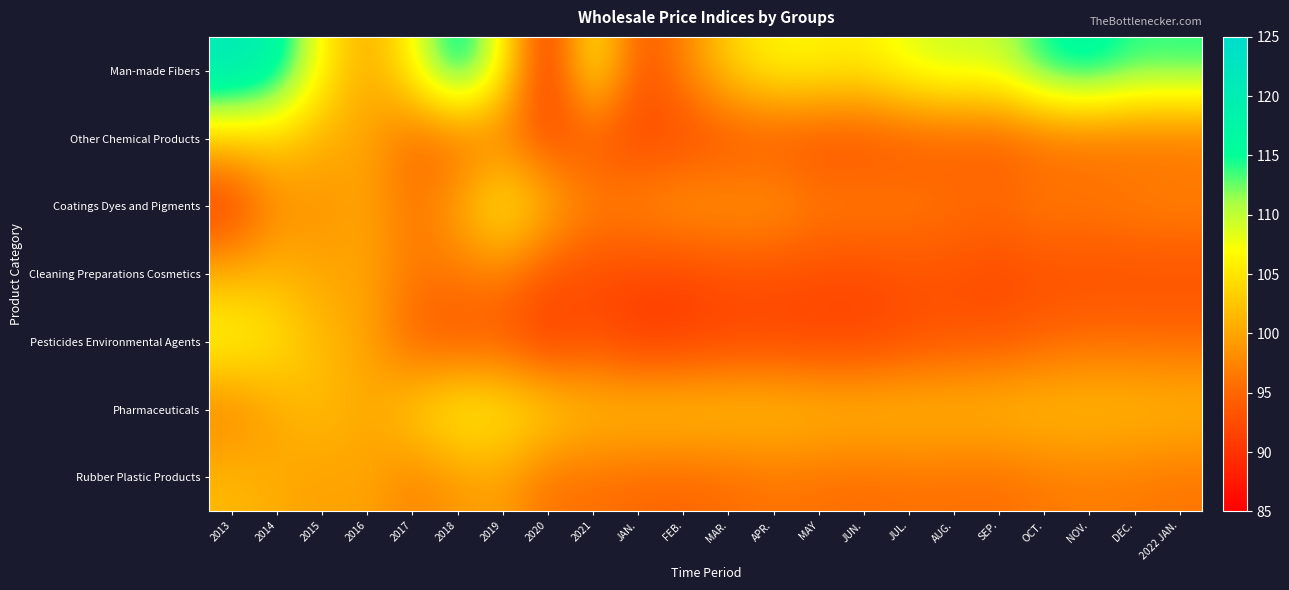

Reading right to left, extract all data points from this chart.

Man-made Fibers: 2022 JAN.=114.4	DEC.=114.2	NOV.=117.2	OCT.=115.4	SEP.=109.7	AUG.=110.0	JUL.=108.5	JUN.=105.9	MAY=106.5	APR.=106.5	MAR.=103.5	FEB.=97.2	JAN.=93.2	2021=107.3	2020=89.0	2019=107.2	2018=118.2	2017=106.6	2016=100.0	2015=106.4	2014=118.1	2013=121.1
Other Chemical Products: 2022 JAN.=95.1	DEC.=95.1	NOV.=95.0	OCT.=94.7	SEP.=93.6	AUG.=93.7	JUL.=93.3	JUN.=92.6	MAY=92.6	APR.=93.1	MAR.=93.0	FEB.=92.4	JAN.=91.9	2021=93.4	2020=92.9	2019=96.3	2018=95.0	2017=95.1	2016=100.0	2015=100.7	2014=103.2	2013=103.1
Coatings Dyes and Pigments: 2022 JAN.=97.7	DEC.=97.4	NOV.=96.8	OCT.=97.1	SEP.=95.9	AUG.=96.3	JUL.=96.8	JUN.=97.2	MAY=97.1	APR.=99.1	MAR.=98.9	FEB.=99.2	JAN.=98.0	2021=97.5	2020=101.5	2019=106.8	2018=100.0	2017=96.1	2016=100.0	2015=98.4	2014=97.9	2013=90.7
Cleaning Preparations Cosmetics: 2022 JAN.=92.5	DEC.=92.6	NOV.=92.5	OCT.=92.7	SEP.=91.9	AUG.=92.7	JUL.=93.1	JUN.=92.2	MAY=92.5	APR.=92.7	MAR.=92.9	FEB.=91.8	JAN.=92.2	2021=92.5	2020=93.3	2019=96.8	2018=96.4	2017=96.5	2016=100.0	2015=100.0	2014=101.3	2013=101.0
Pesticides Environmental Agents: 2022 JAN.=95.4	DEC.=95.4	NOV.=95.5	OCT.=94.8	SEP.=93.6	AUG.=93.4	JUL.=92.5	JUN.=91.6	MAY=91.5	APR.=91.8	MAR.=91.5	FEB.=90.9	JAN.=90.4	2021=92.7	2020=90.6	2019=93.6	2018=93.3	2017=94.5	2016=100.0	2015=101.6	2014=105.2	2013=107.4
Pharmaceuticals: 2022 JAN.=101.8	DEC.=102.2	NOV.=102.2	OCT.=102.3	SEP.=102.1	AUG.=102.0	JUL.=102.2	JUN.=102.1	MAY=102.3	APR.=102.7	MAR.=102.8	FEB.=103.0	JAN.=103.0	2021=102.4	2020=104.5	2019=106.0	2018=106.9	2017=103.6	2016=100.0	2015=102.0	2014=100.0	2013=96.9
Rubber Plastic Products: 2022 JAN.=96.1	DEC.=96.5	NOV.=96.8	OCT.=96.4	SEP.=95.6	AUG.=95.7	JUL.=95.8	JUN.=95.4	MAY=95.7	APR.=96.0	MAR.=95.3	FEB.=94.9	JAN.=95.0	2021=95.8	2020=95.8	2019=99.6	2018=98.8	2017=97.2	2016=100.0	2015=99.5	2014=100.5	2013=101.6